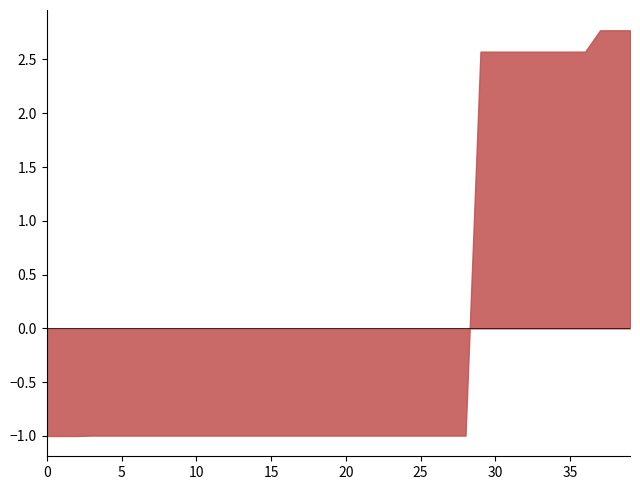

Where is the first local minimum?

2